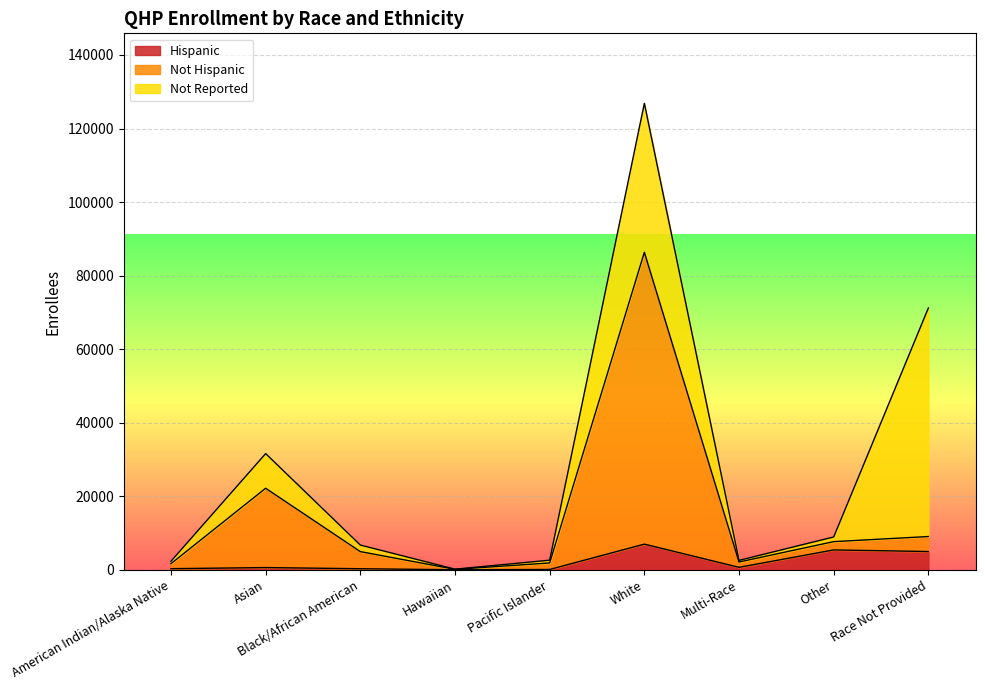

At which label does Not Hispanic first exceed 4954?

Asian